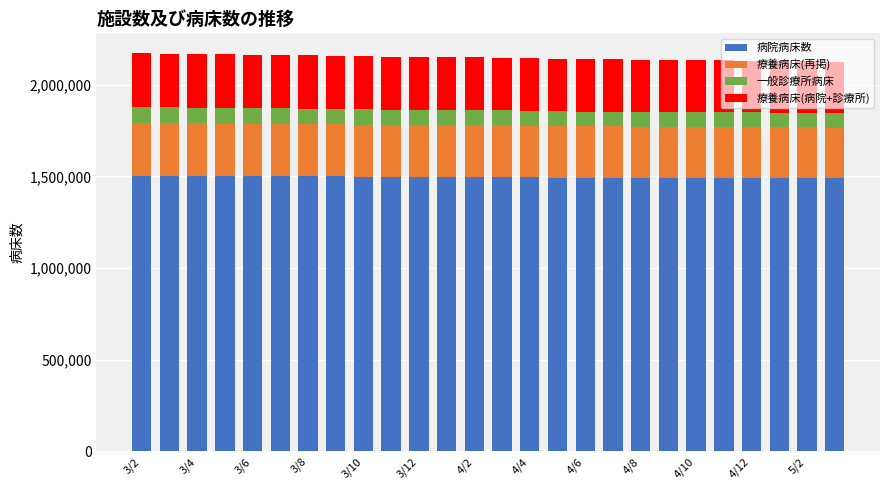

What is the sum of all 病院病床数 values?

38915309